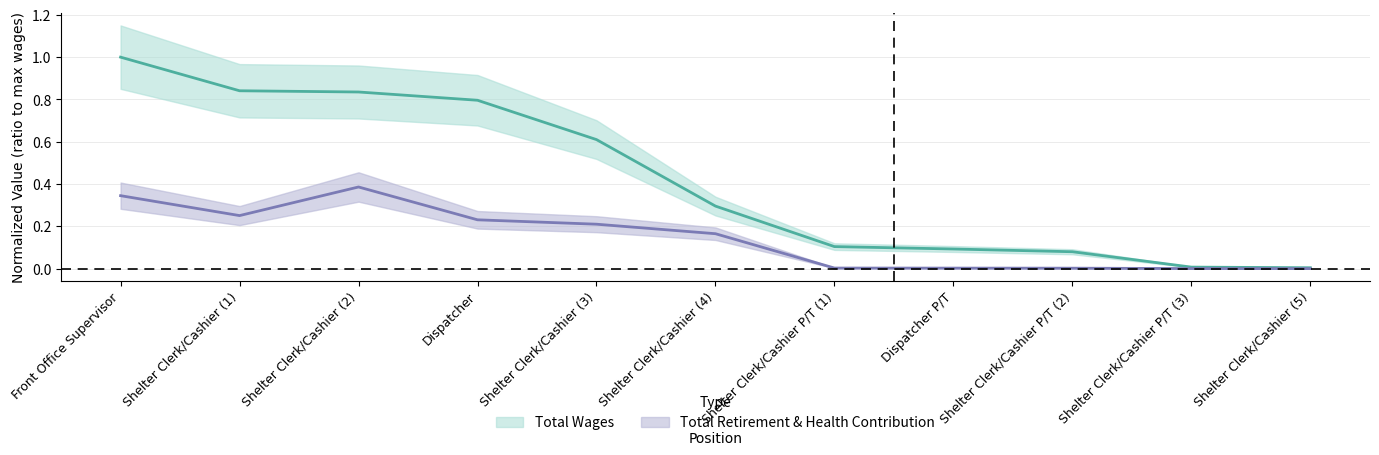

Rank the series at Shelter Clerk/Cashier P/T (2) from highest to lowest value.

total_wages, total_retirement